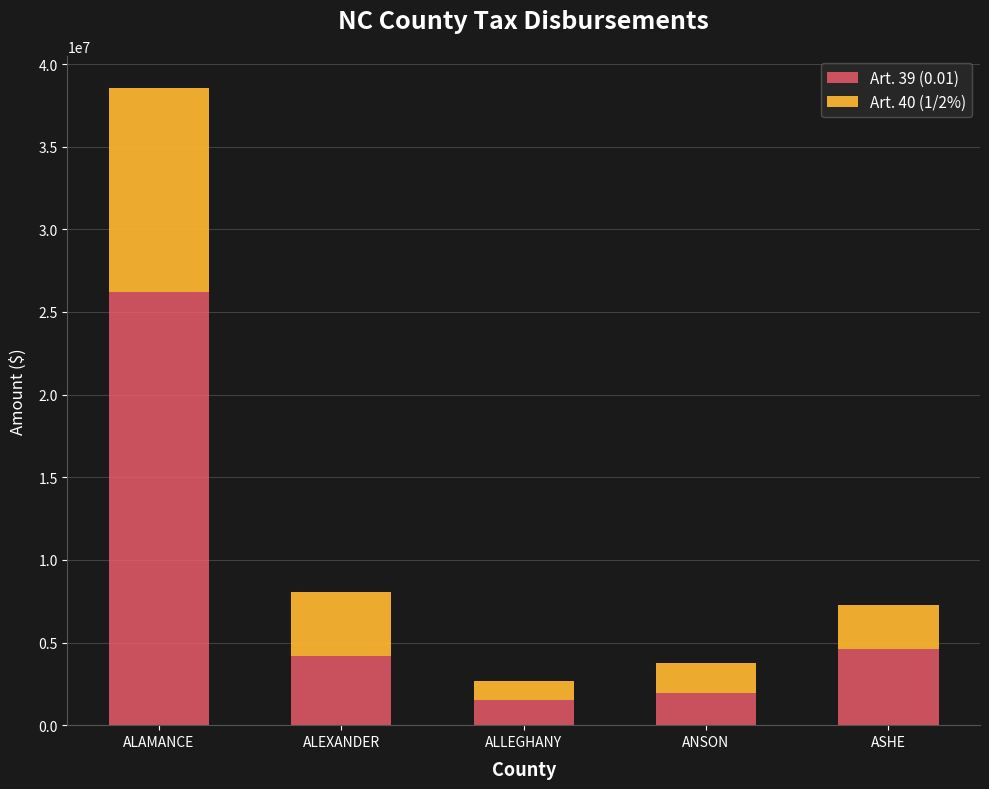

Where does the Art. 39 (0.01) series first go above 4162088?

ALAMANCE